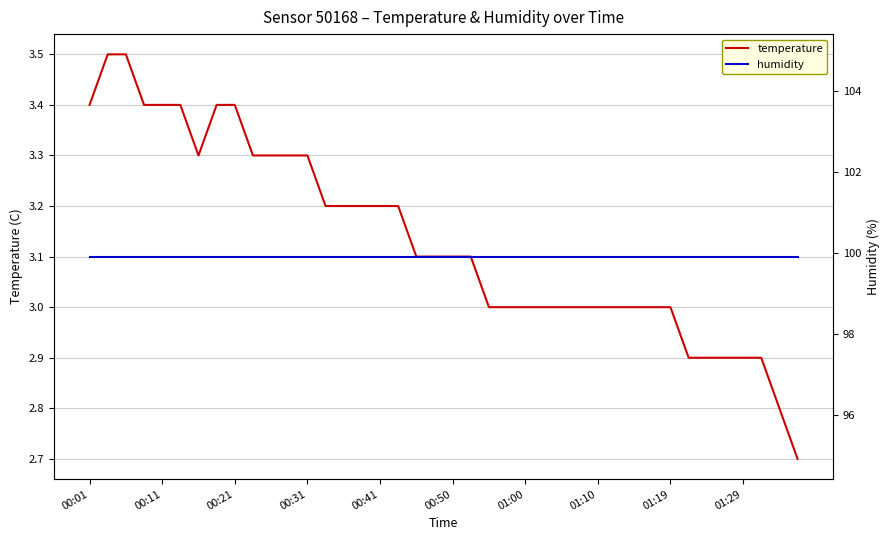

What is the average value of the temperature series?

3.1